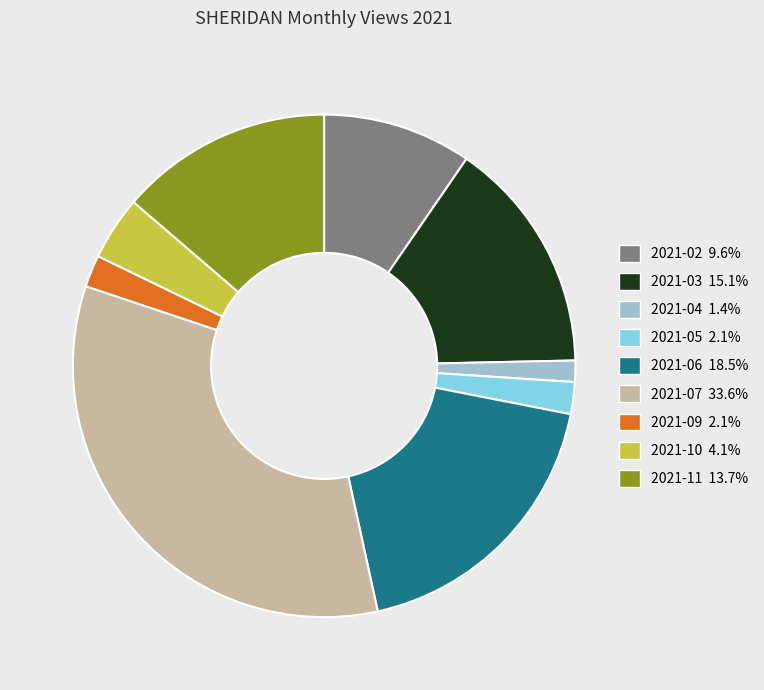

Is there a majority slice in this chart?

No